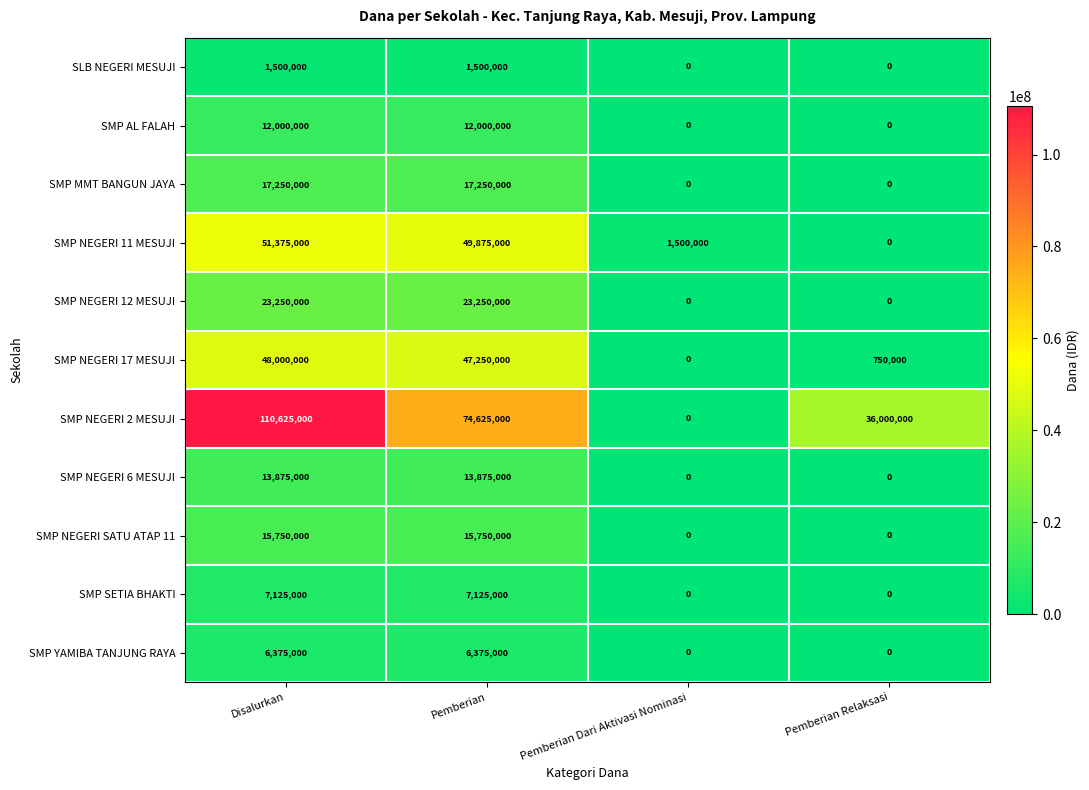

Which series has the largest range (max minus min)?

SMP NEGERI 2 MESUJI